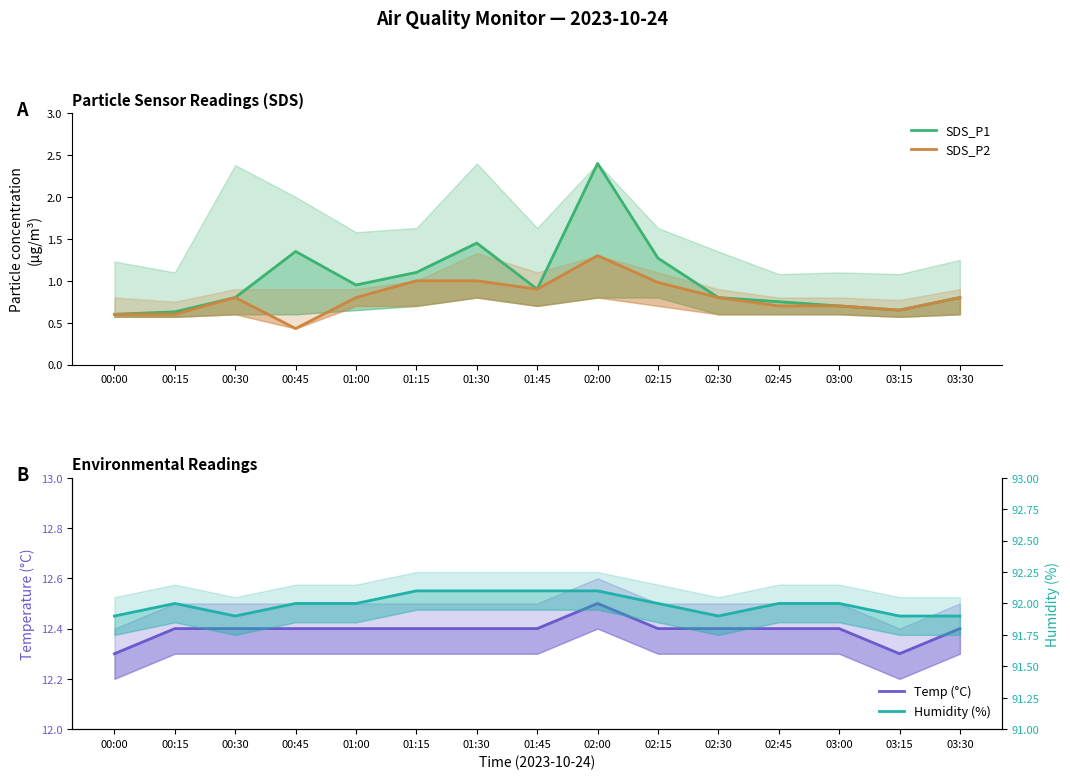

Reading left to right, list all the values displayed in this chart.

SDS_P1: 00:00=0.6	00:15=0.6	00:30=0.8	00:45=1.4	01:00=0.9	01:15=1.1	01:30=1.4	01:45=0.9	02:00=2.4	02:15=1.3	02:30=0.8	02:45=0.8	03:00=0.7	03:15=0.7	03:30=0.8
SDS_P2: 00:00=0.6	00:15=0.6	00:30=0.8	00:45=0.4	01:00=0.8	01:15=1.0	01:30=1.0	01:45=0.9	02:00=1.3	02:15=1.0	02:30=0.8	02:45=0.7	03:00=0.7	03:15=0.7	03:30=0.8
Temp (°C): 00:00=12.3	00:15=12.4	00:30=12.4	00:45=12.4	01:00=12.4	01:15=12.4	01:30=12.4	01:45=12.4	02:00=12.5	02:15=12.4	02:30=12.4	02:45=12.4	03:00=12.4	03:15=12.3	03:30=12.4
Humidity (%): 00:00=91.9	00:15=92.0	00:30=91.9	00:45=92.0	01:00=92.0	01:15=92.1	01:30=92.1	01:45=92.1	02:00=92.1	02:15=92.0	02:30=91.9	02:45=92.0	03:00=92.0	03:15=91.9	03:30=91.9